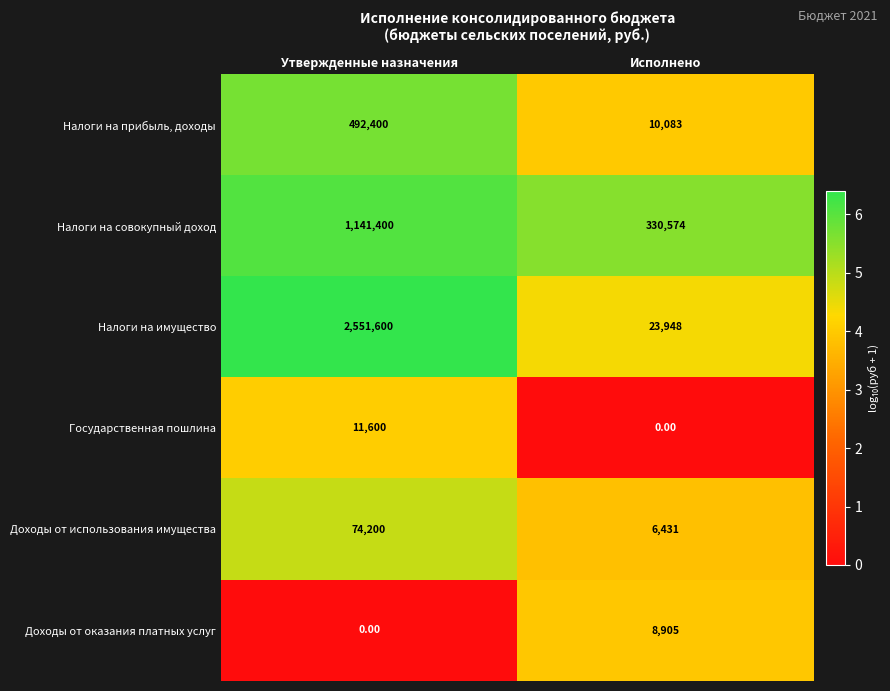

Which series has the widest spread of values?

Налоги на имущество